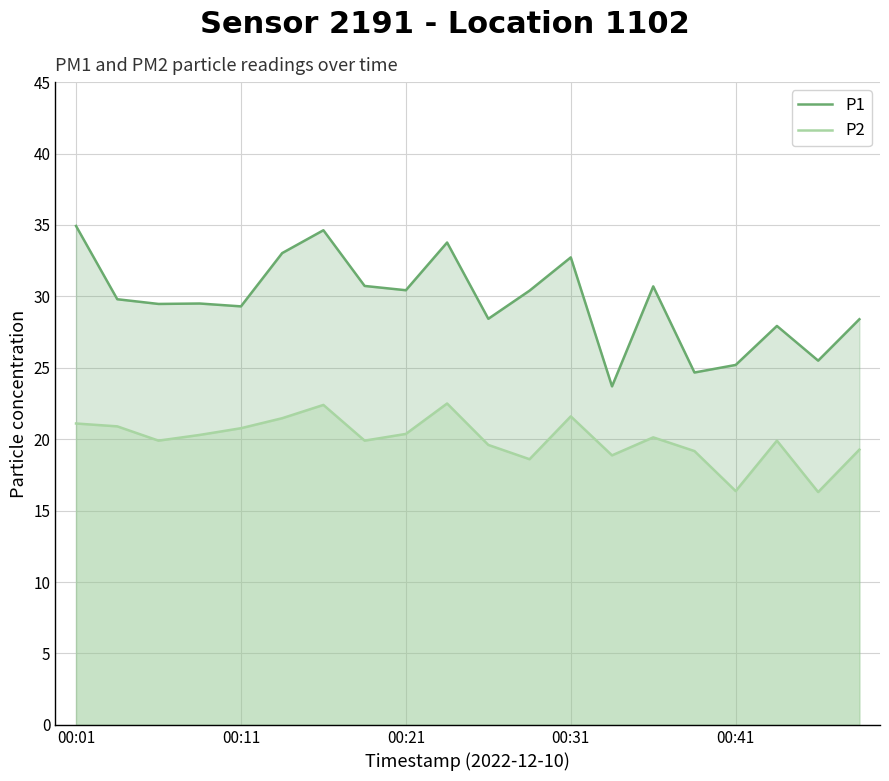

True or false: P2 has a value of 21.6 at 00:31.

True